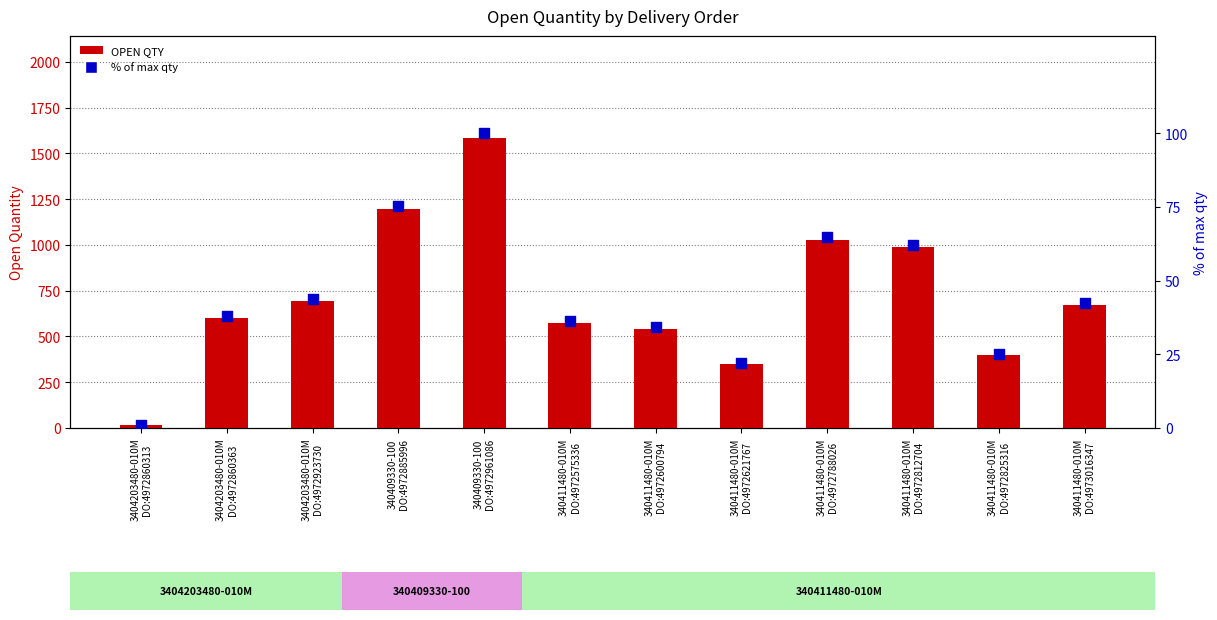

What is the total value across all series at 3404203480-010M
DO:4972860313?

17.0